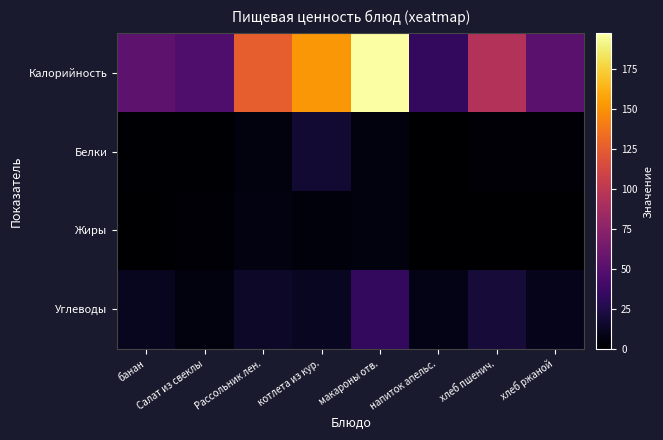

Reading left to right, list all the values displayed in this chart.

Калорийность: банан=53	Салат из свеклы=46	Рассольник лен.=126	котлета из кур.=152	макароны отв.=197	напиток апельс.=33	хлеб пшенич.=94	хлеб ржаной=51
Белки: банан=1	Салат из свеклы=1	Рассольник лен.=5	котлета из кур.=17	макароны отв.=5	напиток апельс.=0	хлеб пшенич.=3	хлеб ржаной=2
Жиры: банан=0	Салат из свеклы=3	Рассольник лен.=6	котлета из кур.=4	макароны отв.=5	напиток апельс.=0	хлеб пшенич.=0	хлеб ржаной=0
Углеводы: банан=11	Салат из свеклы=5	Рассольник лен.=14	котлета из кур.=12	макароны отв.=33	напиток апельс.=8	хлеб пшенич.=20	хлеб ржаной=10